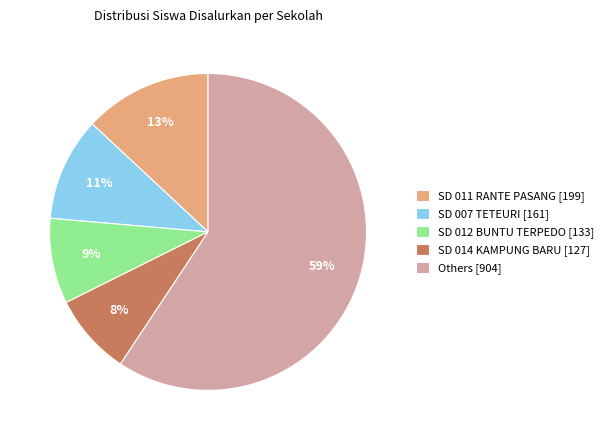

Is it true that SD 011 RANTE PASANG [199] is 13% of the pie?

True